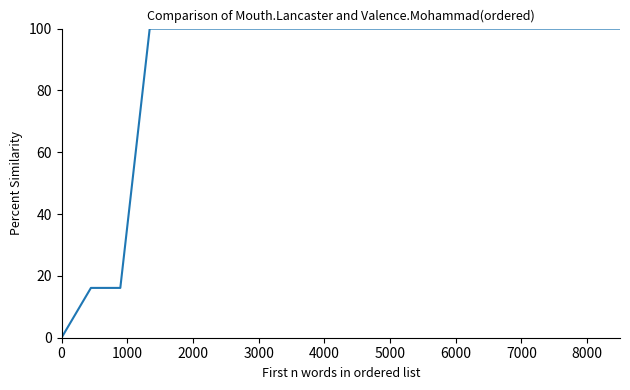

What is the difference between the maximum and minimum values?

100.0